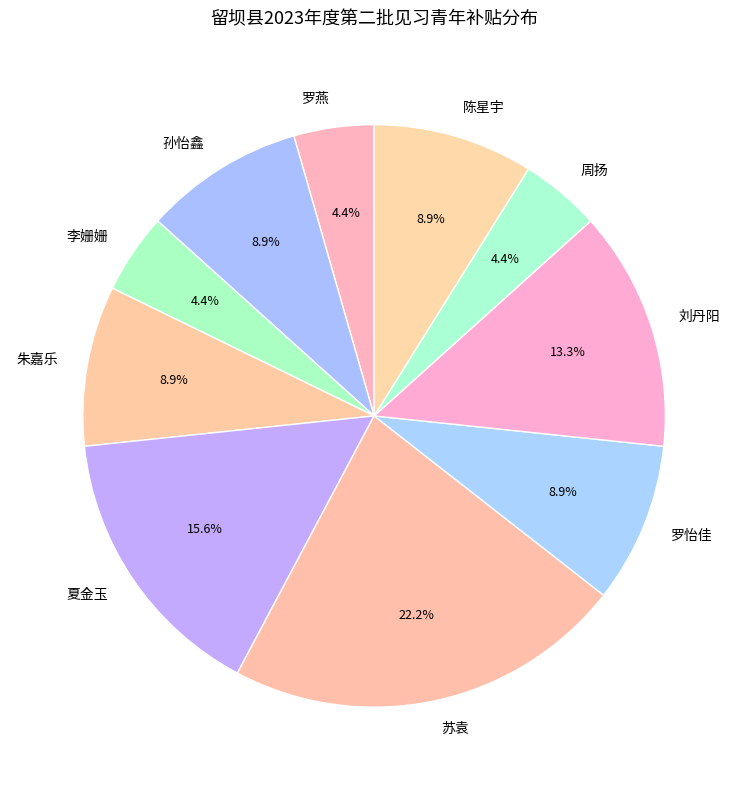

How much of the chart is everything except 周扬?

95.6%